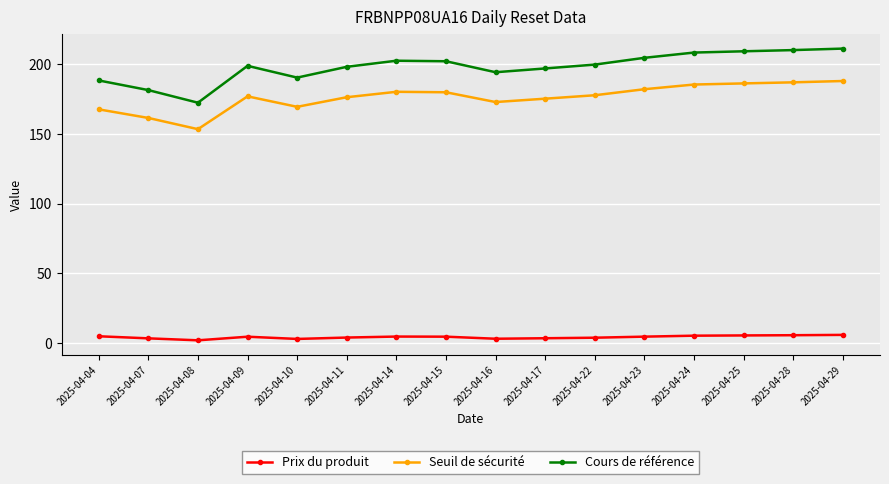

What is the average value of the Prix du produit series?

4.4